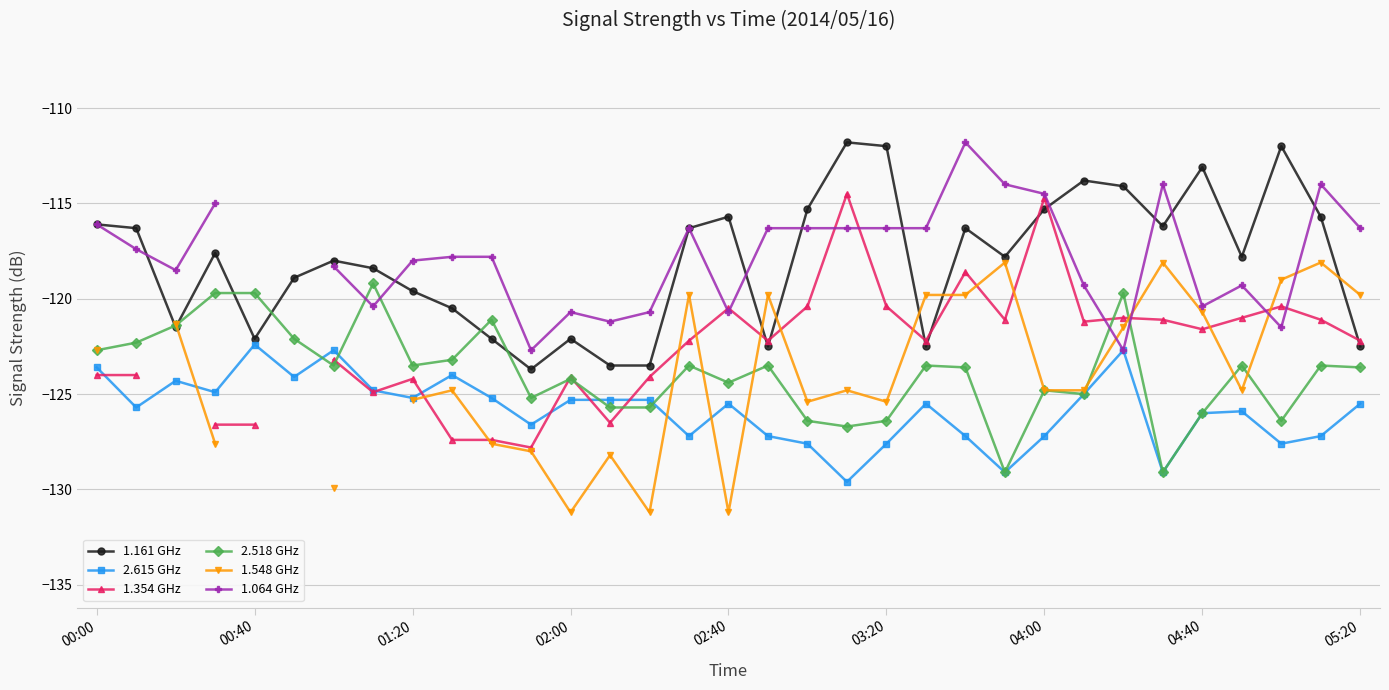

Is this an area chart (filled region under the line)?

No